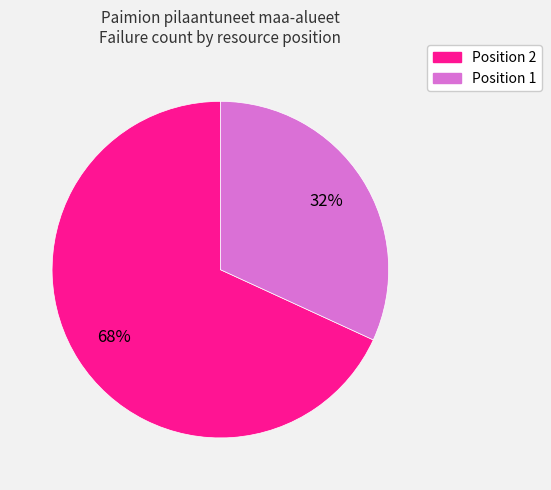

Is there any slice that represents more than half of the pie?

Yes